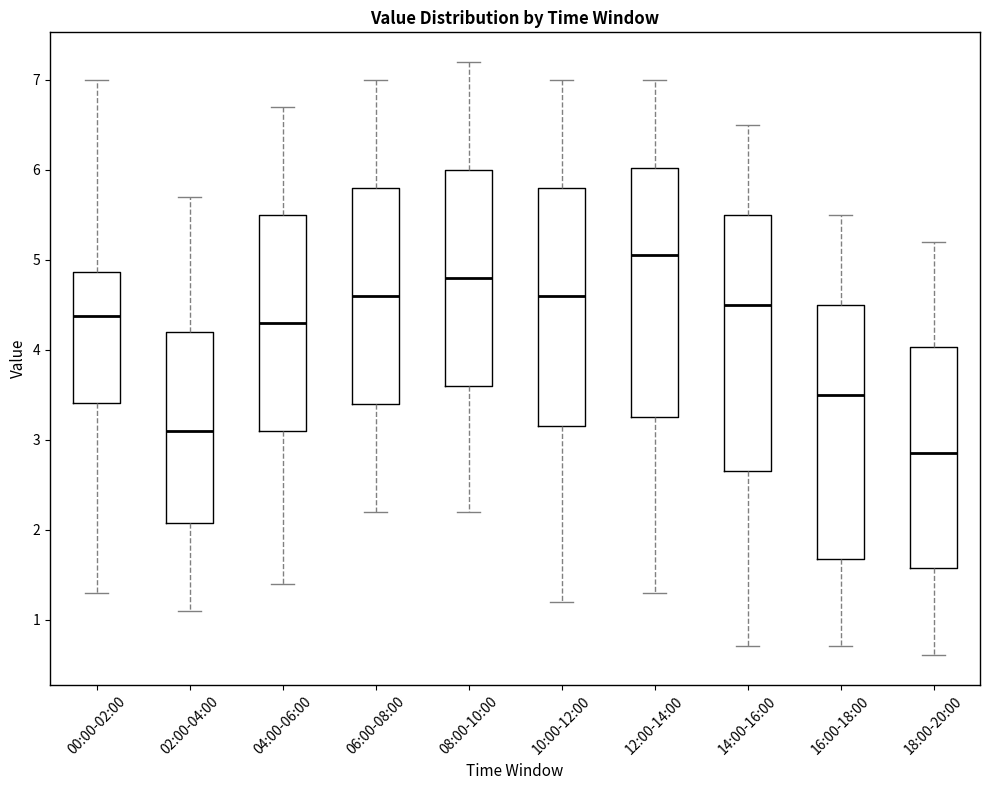

Where is the lower edge of the box for 06:00-08:00 on the y-axis? The values are not printed on the chart, so give them approximately, as read against the axis.

3.4